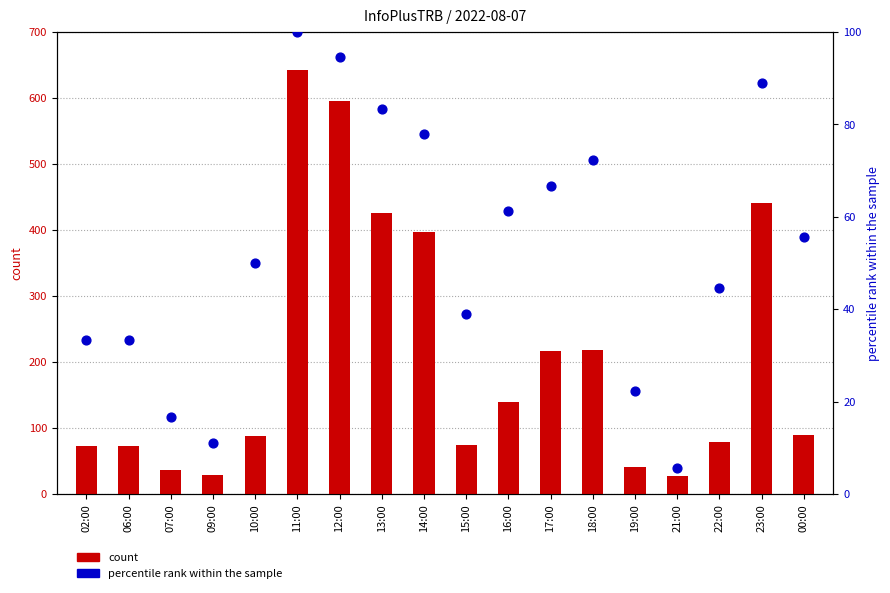

Is the value of percentile rank within the sample at 16:00 greater than the value of count at 22:00?

No